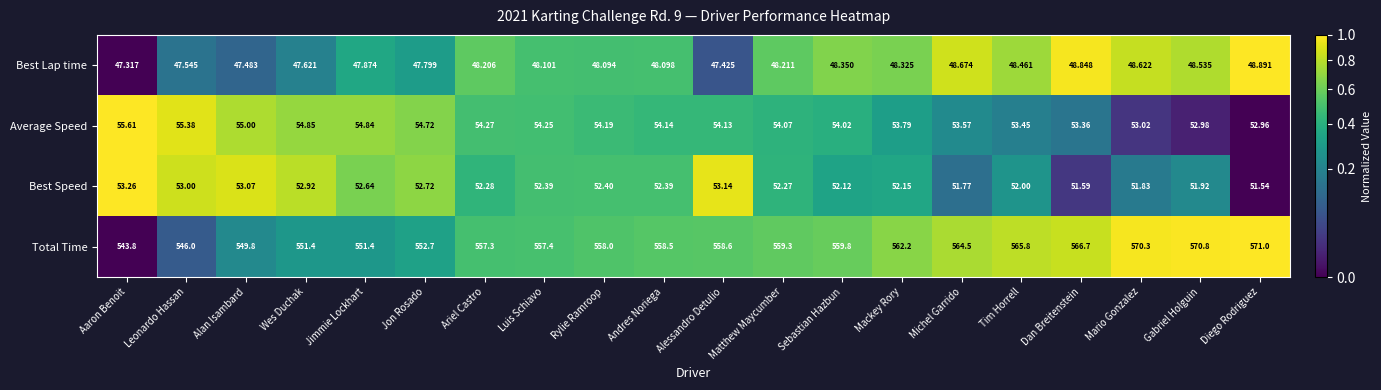

List the series in order of their peak value, highest first.

Total Time, Average Speed, Best Speed, Best Lap time